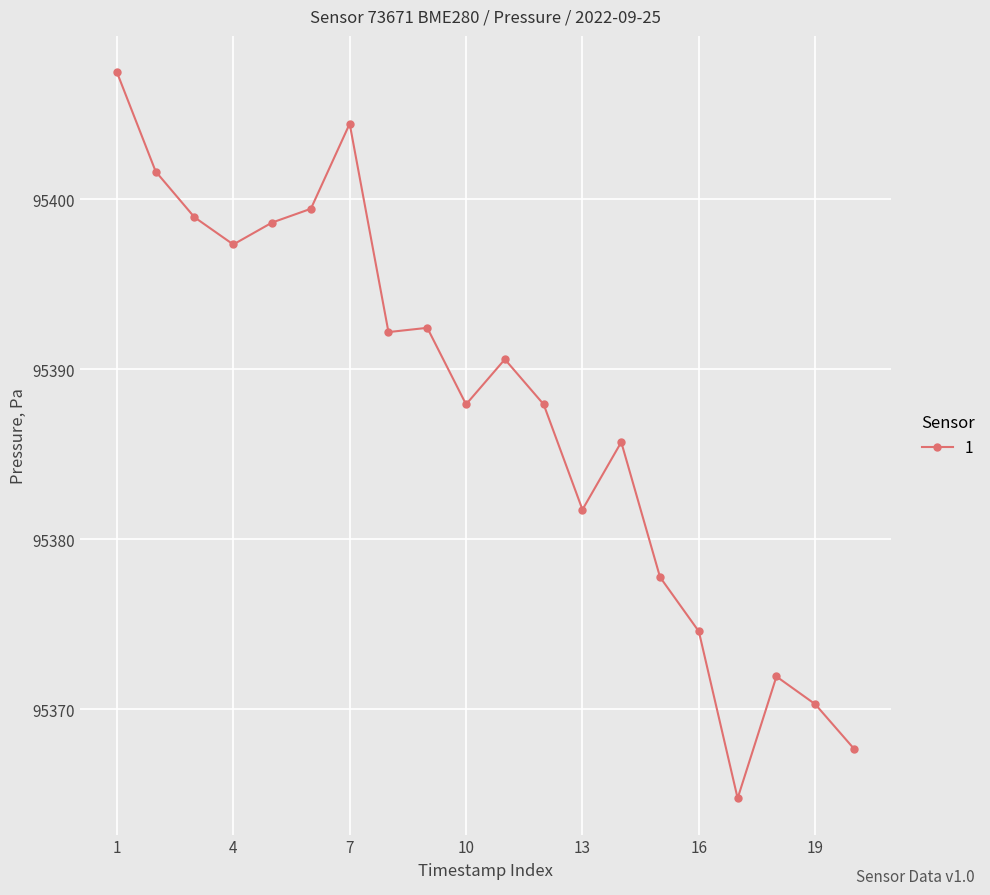

What is the average value?

95387.7